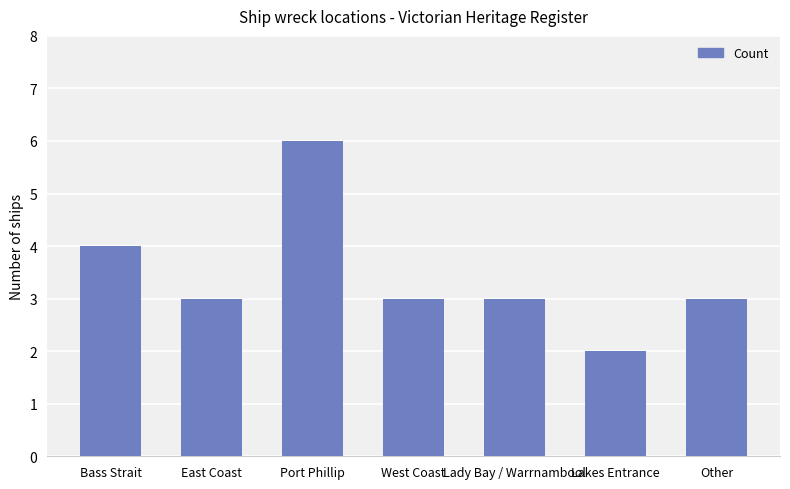

Which has a higher value, Port Phillip or West Coast?

Port Phillip